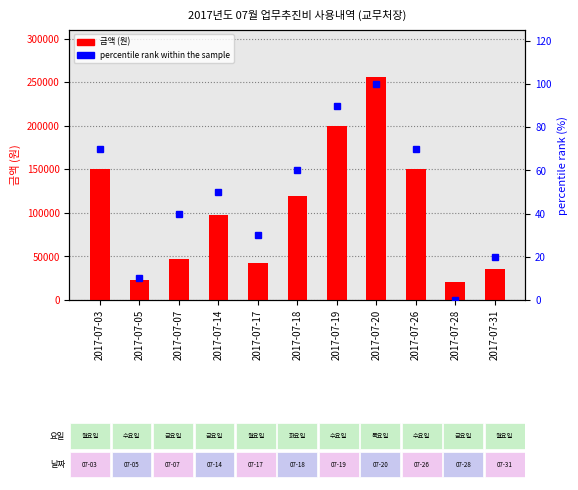

At which label does percentile rank within the sample first exceed 50?

2017-07-03